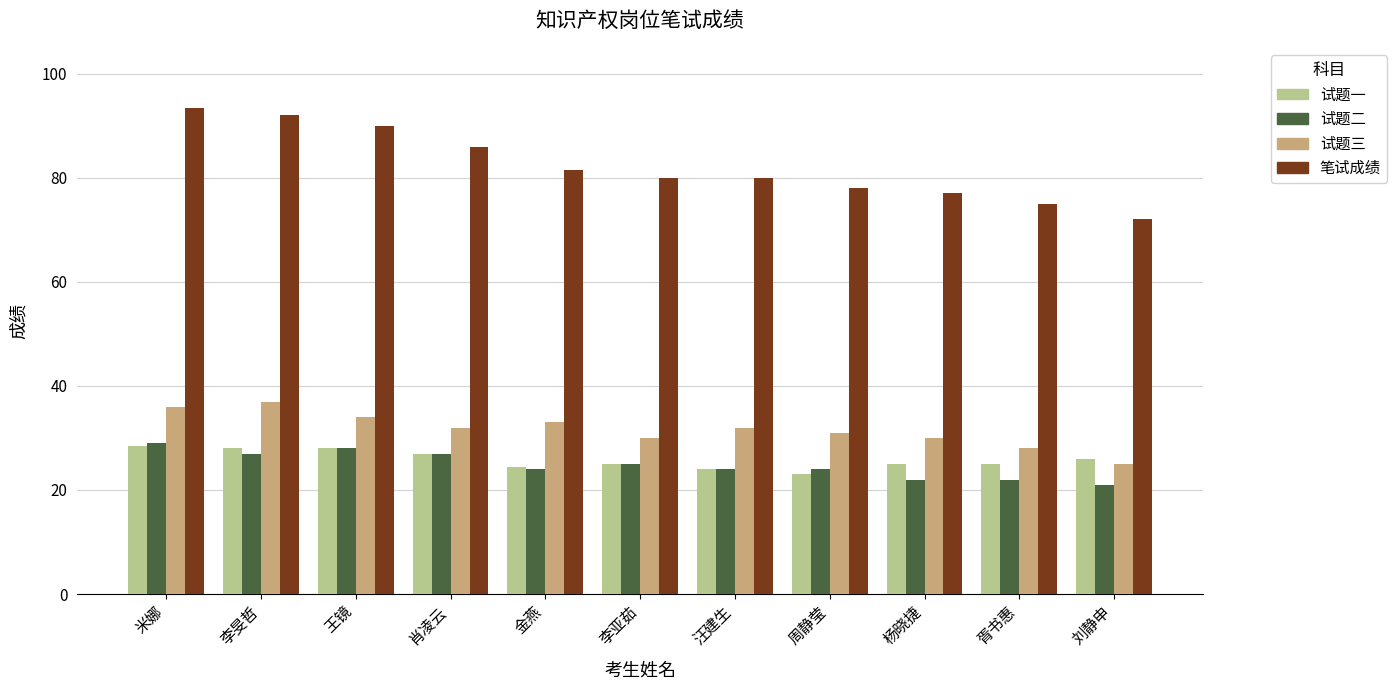

What is the difference between the maximum and minimum values in the 试题二 series?

8.0